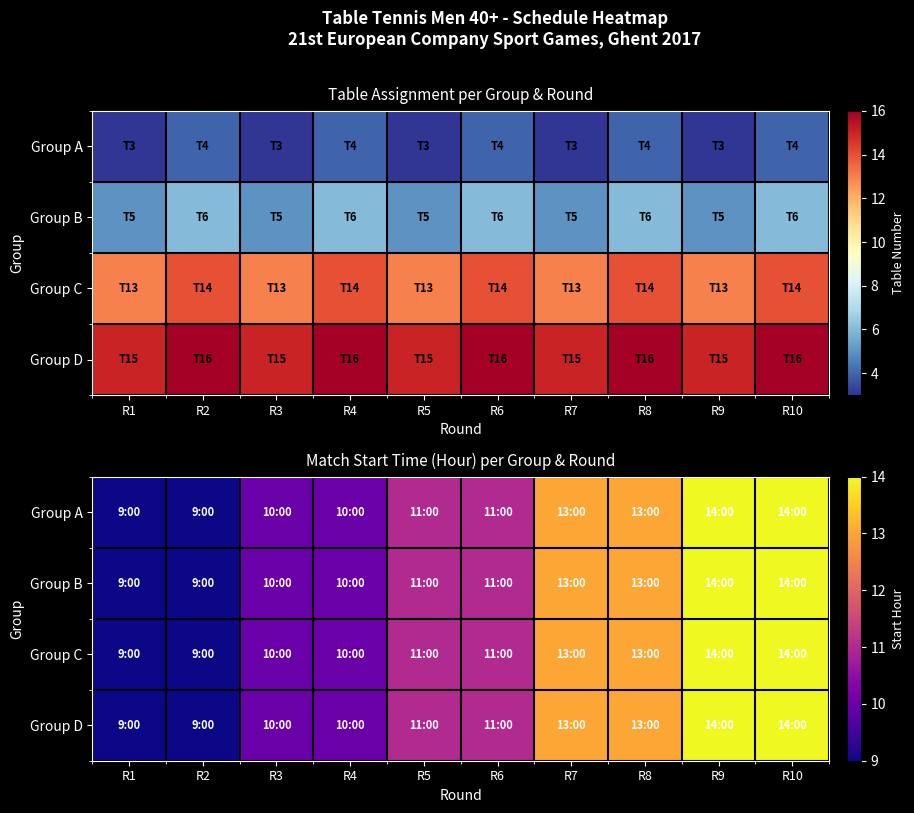

At which label is Group C closest to 11?

R5